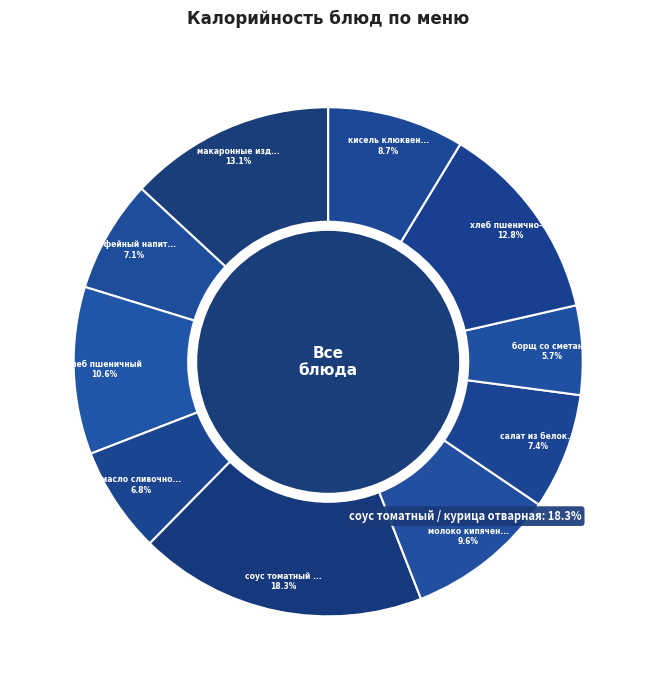

True or false: салат из белокочанной капусты accounts for 7% of the total.

True